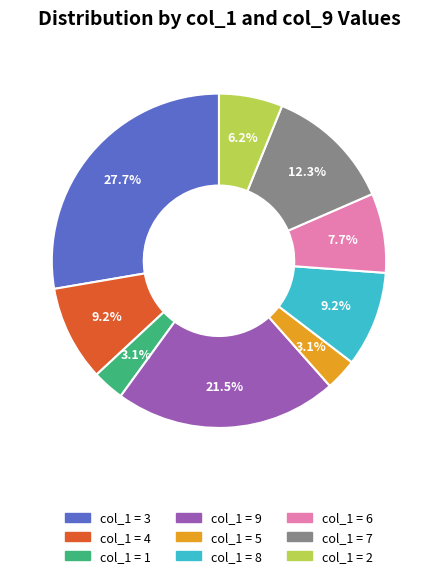

Count the number of slices in the pie.

9